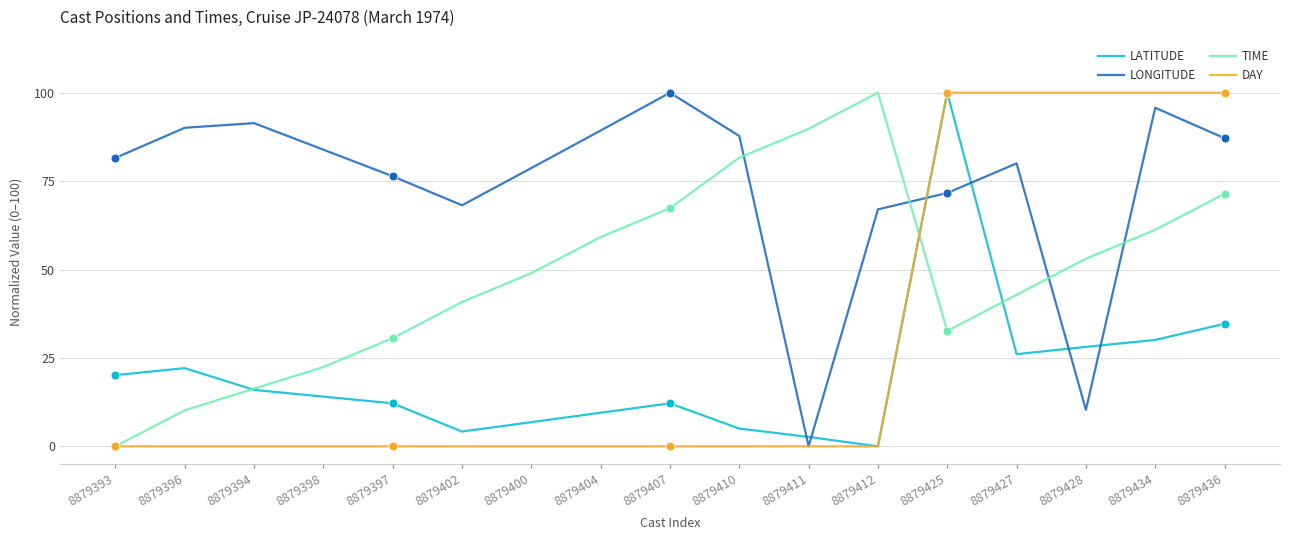

Which series has the largest total across all categories?

LONGITUDE